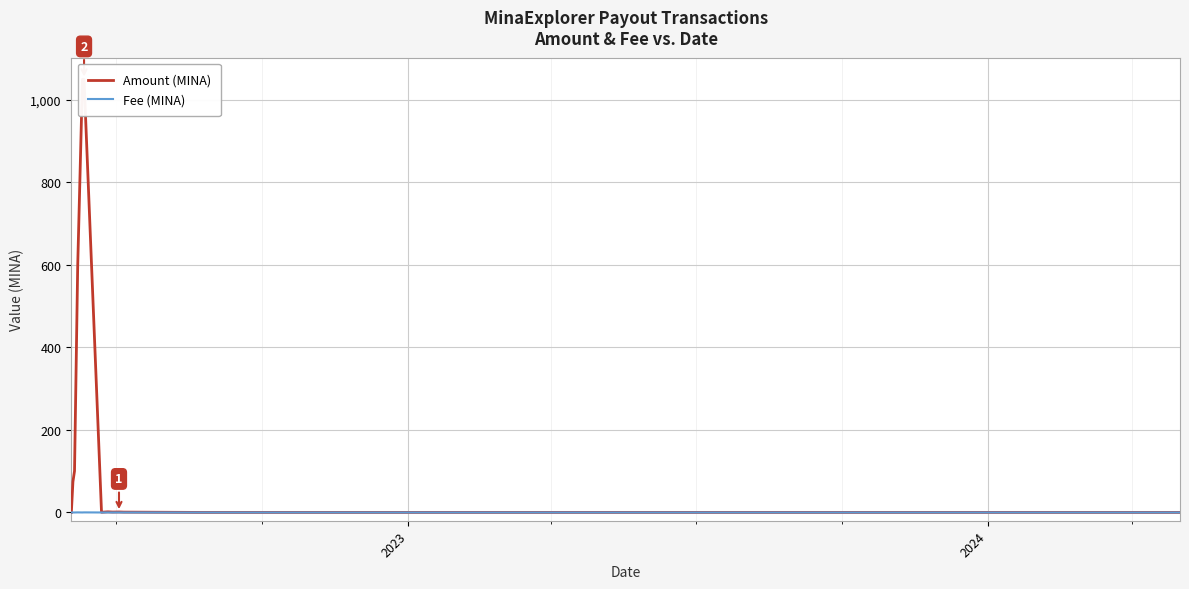

What is the sum of all Fee (MINA) values?

0.6